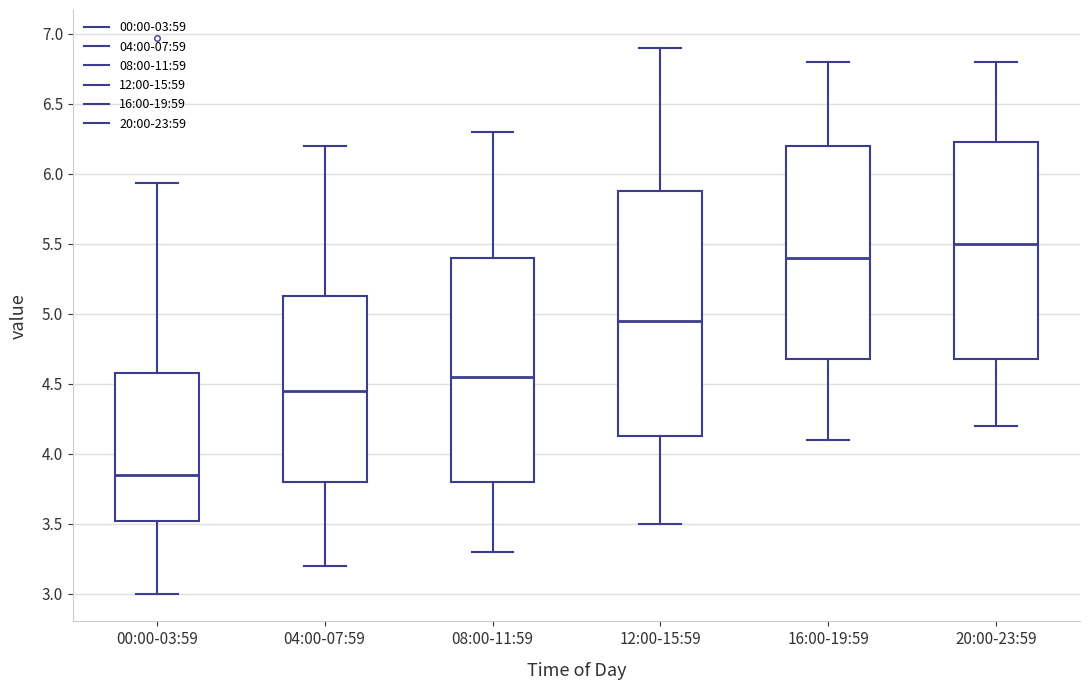

Reading left to right, read every box against the y-axis: the position of its median line, the range the box covers, and the ends of its whiskers. The values are not printed on the chart, so give them approximately, as read against the axis.

00:00-03:59: median 3.85, box 3.50 to 4.60, whiskers 3.00 to 5.95
04:00-07:59: median 4.45, box 3.80 to 5.15, whiskers 3.20 to 6.20
08:00-11:59: median 4.55, box 3.80 to 5.40, whiskers 3.30 to 6.30
12:00-15:59: median 4.95, box 4.15 to 5.90, whiskers 3.50 to 6.90
16:00-19:59: median 5.40, box 4.70 to 6.20, whiskers 4.10 to 6.80
20:00-23:59: median 5.50, box 4.70 to 6.25, whiskers 4.20 to 6.80